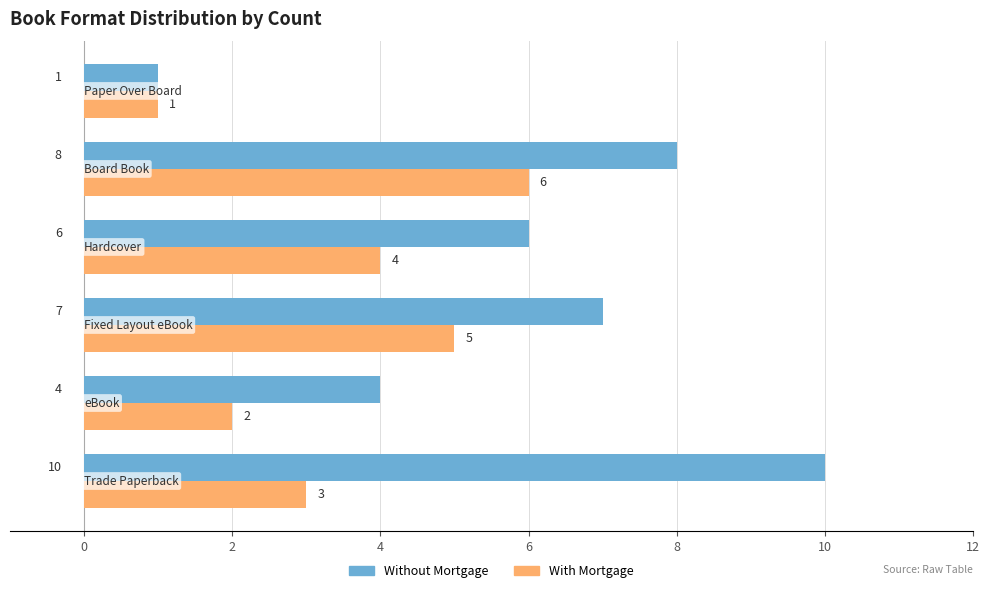

What is the sum of all With Mortgage values?

21